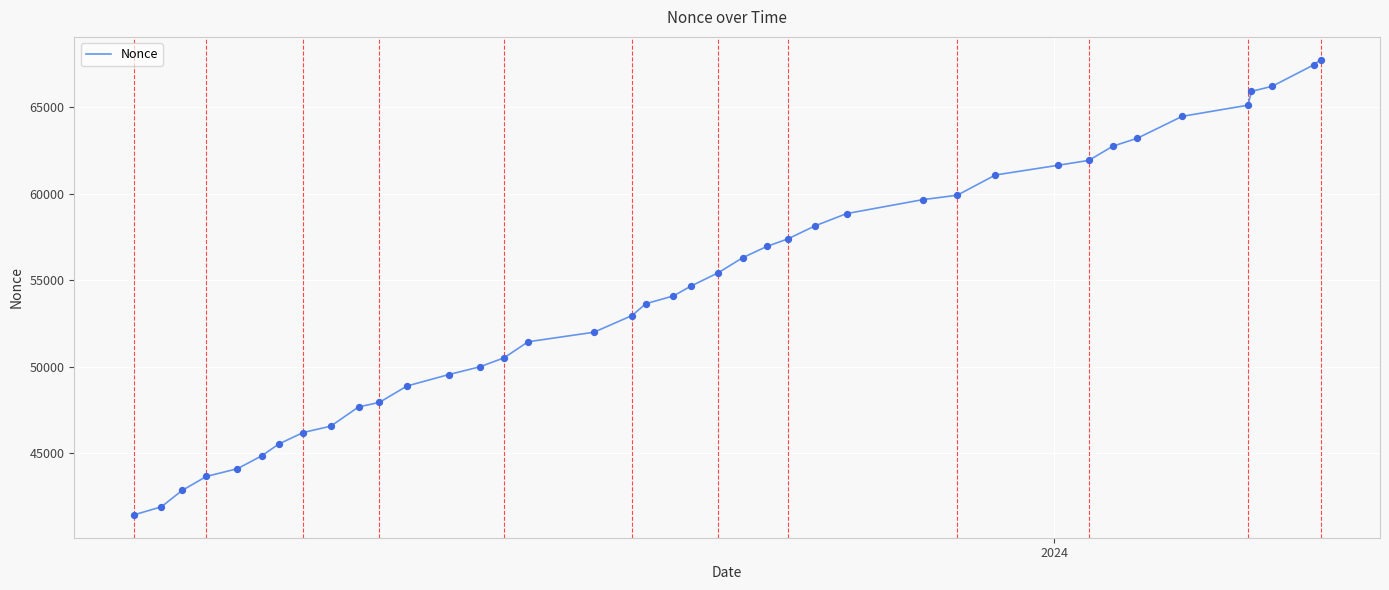

What is the greatest value displayed?

67751